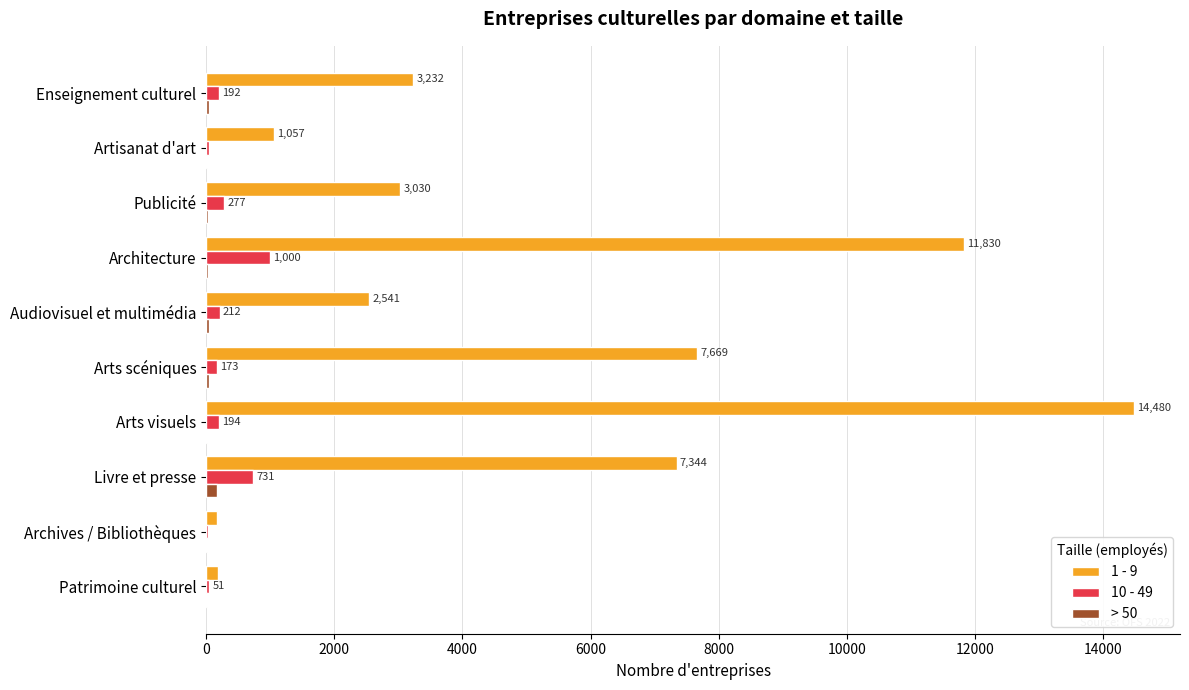

What is the sum of the 1 - 9 values at Livre et presse and Architecture?

19174